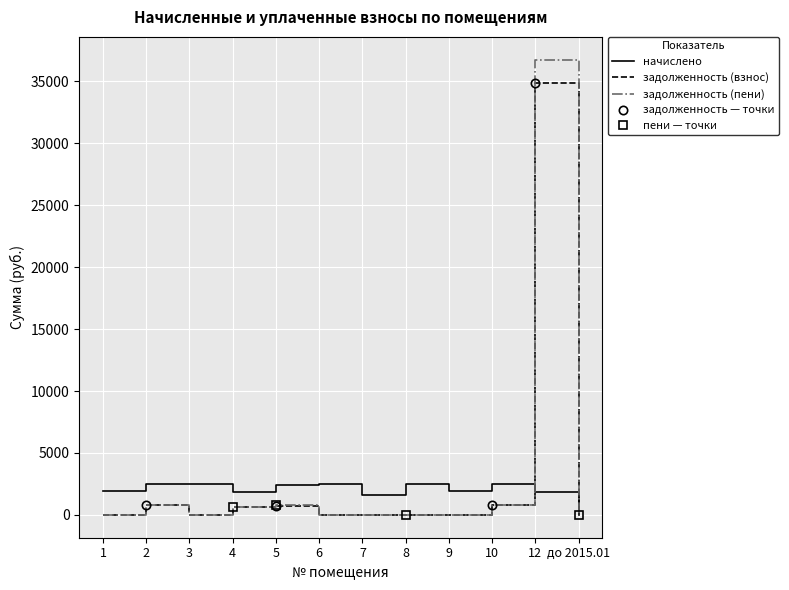

Rank the series at 10 from highest to lowest value.

начислено, задолженность (взнос), задолженность (пени)